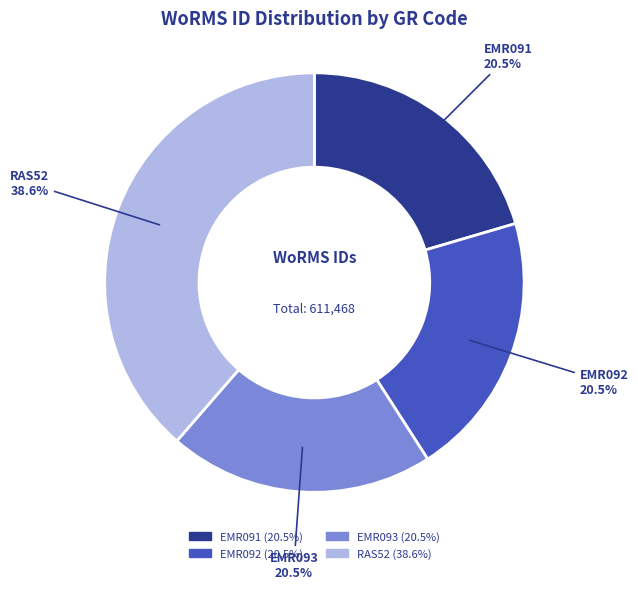

Which has a higher value, EMR091 or RAS52?

RAS52